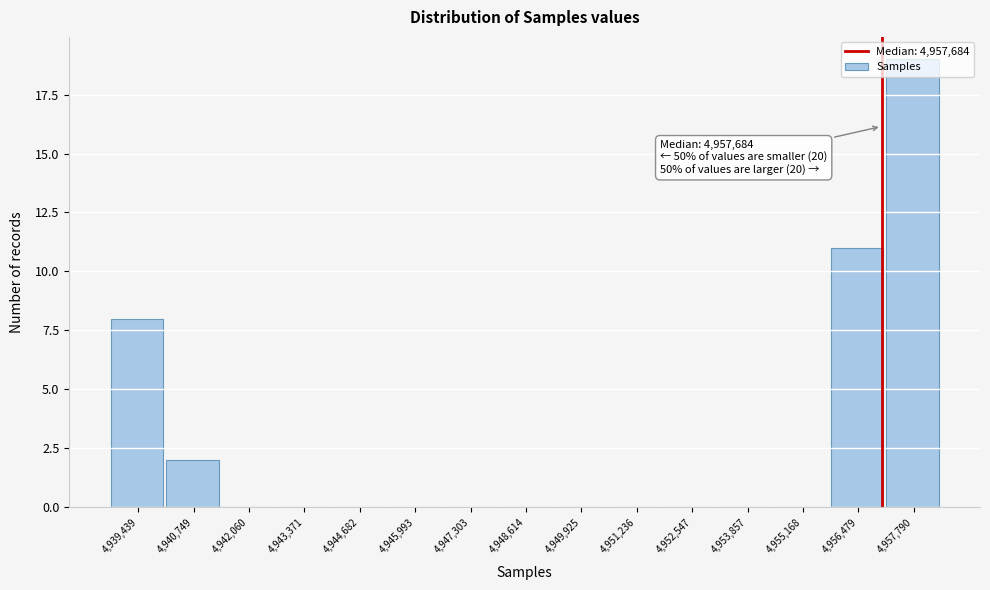

What is the greatest value displayed?

19